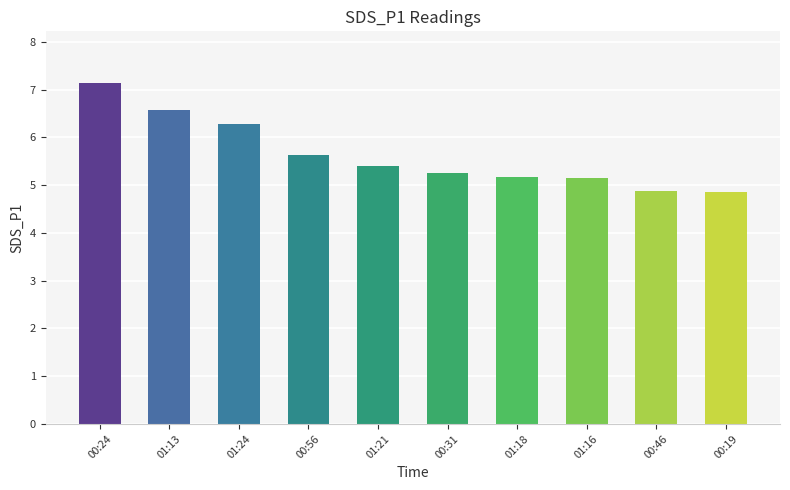

Which category has the highest value across all series?

00:24